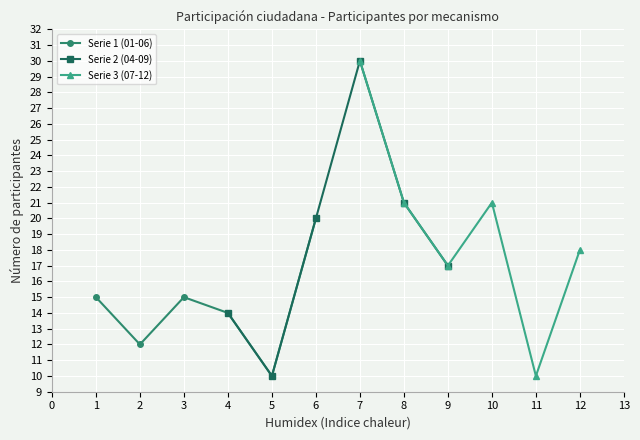

Which series has the widest spread of values?

Serie 2 (04-09)